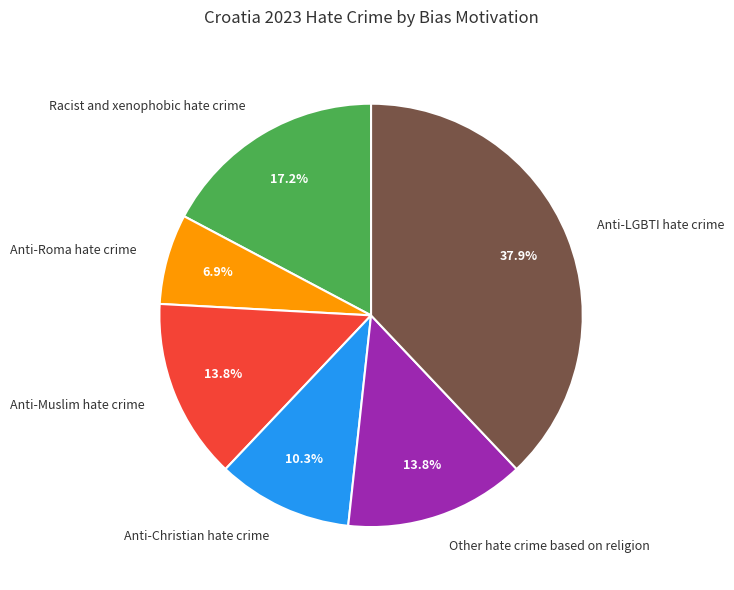

To the nearest percent, what portion does Anti-LGBTI hate crime represent?

38%